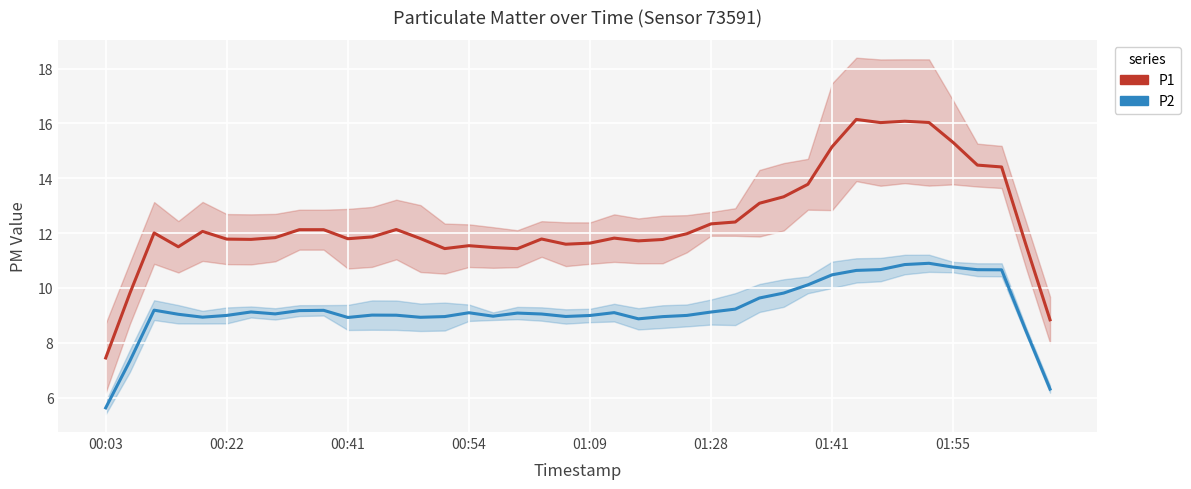

Is it true that P2 equals 3.3 at 24?

False